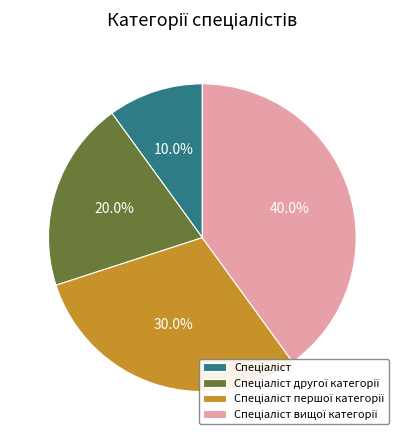

Is there a majority slice in this chart?

No